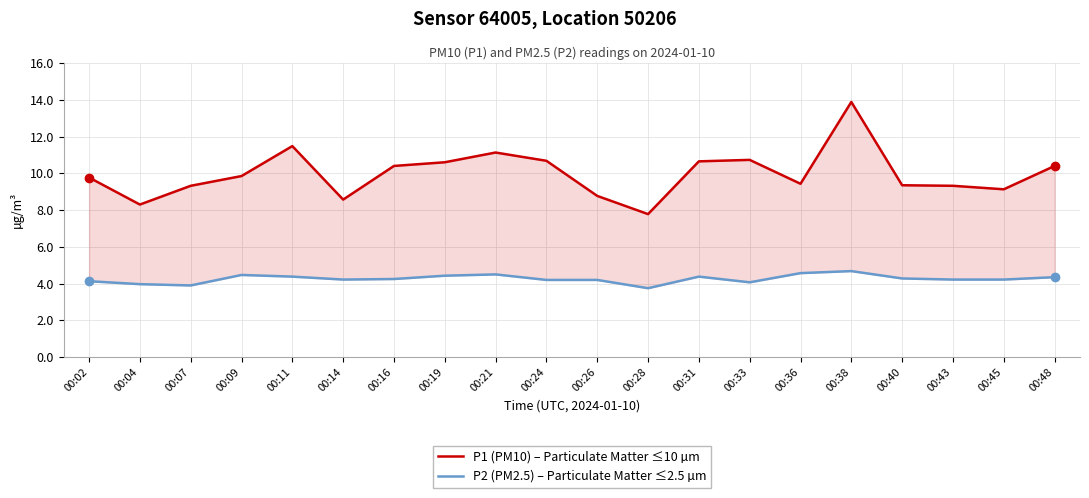

Is the value of P1 (PM10) at 00:24 greater than the value of P2 (PM2.5) at 00:21?

Yes